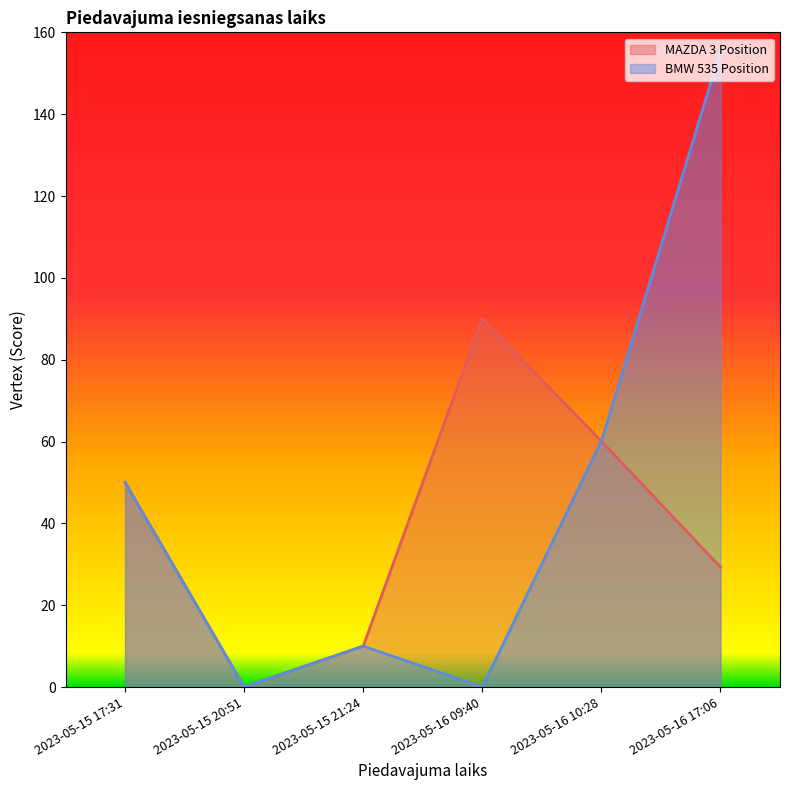

What is the difference between the maximum and second lowest values in the BMW 535 Position series?

155.4